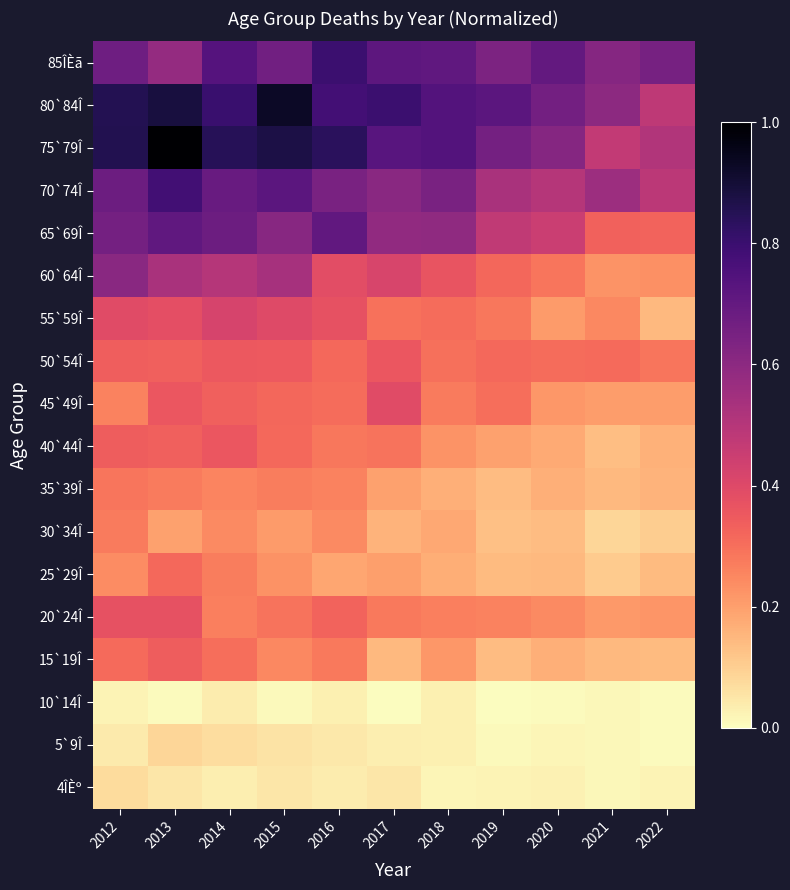

What is the greatest value displayed?

1.0